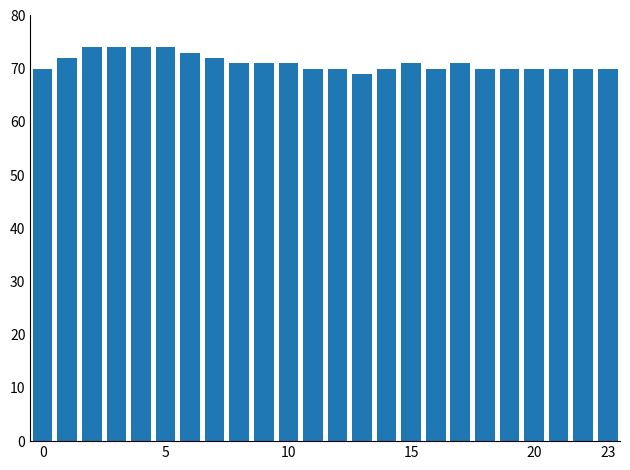

What is the difference between the maximum and minimum values?

5